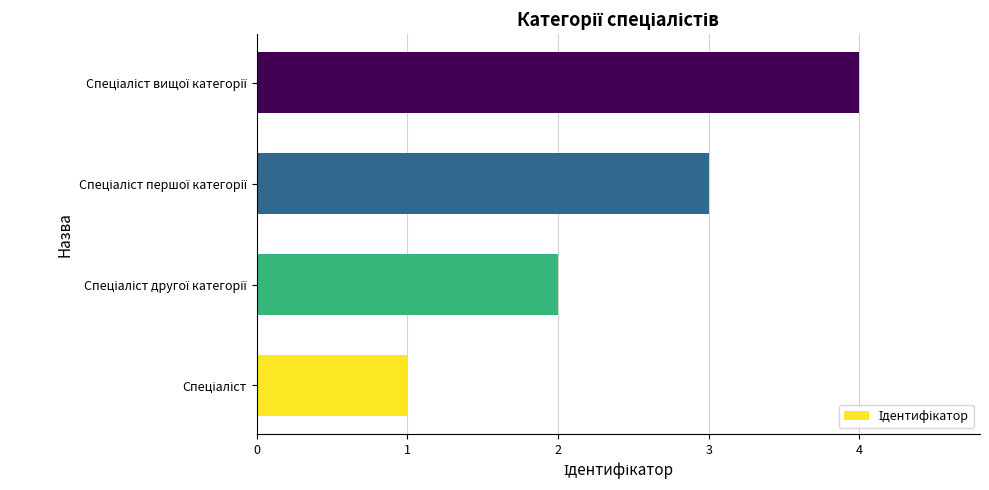

What is the greatest value displayed?

4